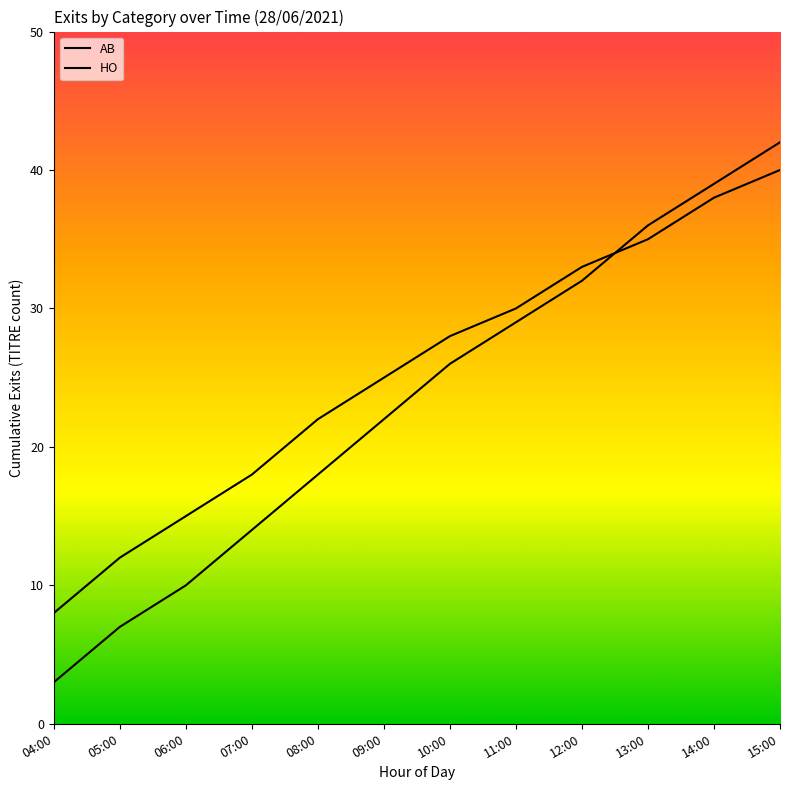

The AB series shows 22 at 08:00. True or false?

True